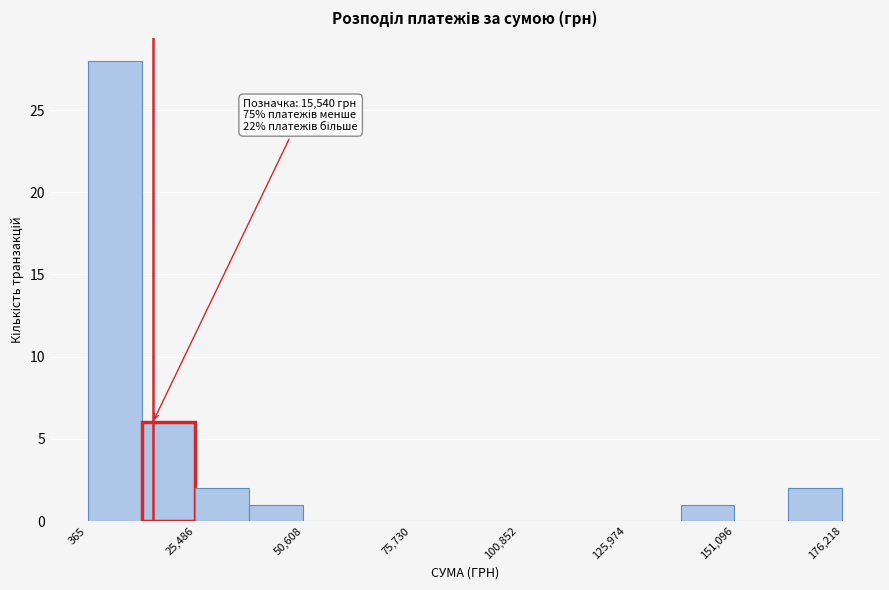

Read against the x-axis, roughly where is the centre of the tallest bar?

5000